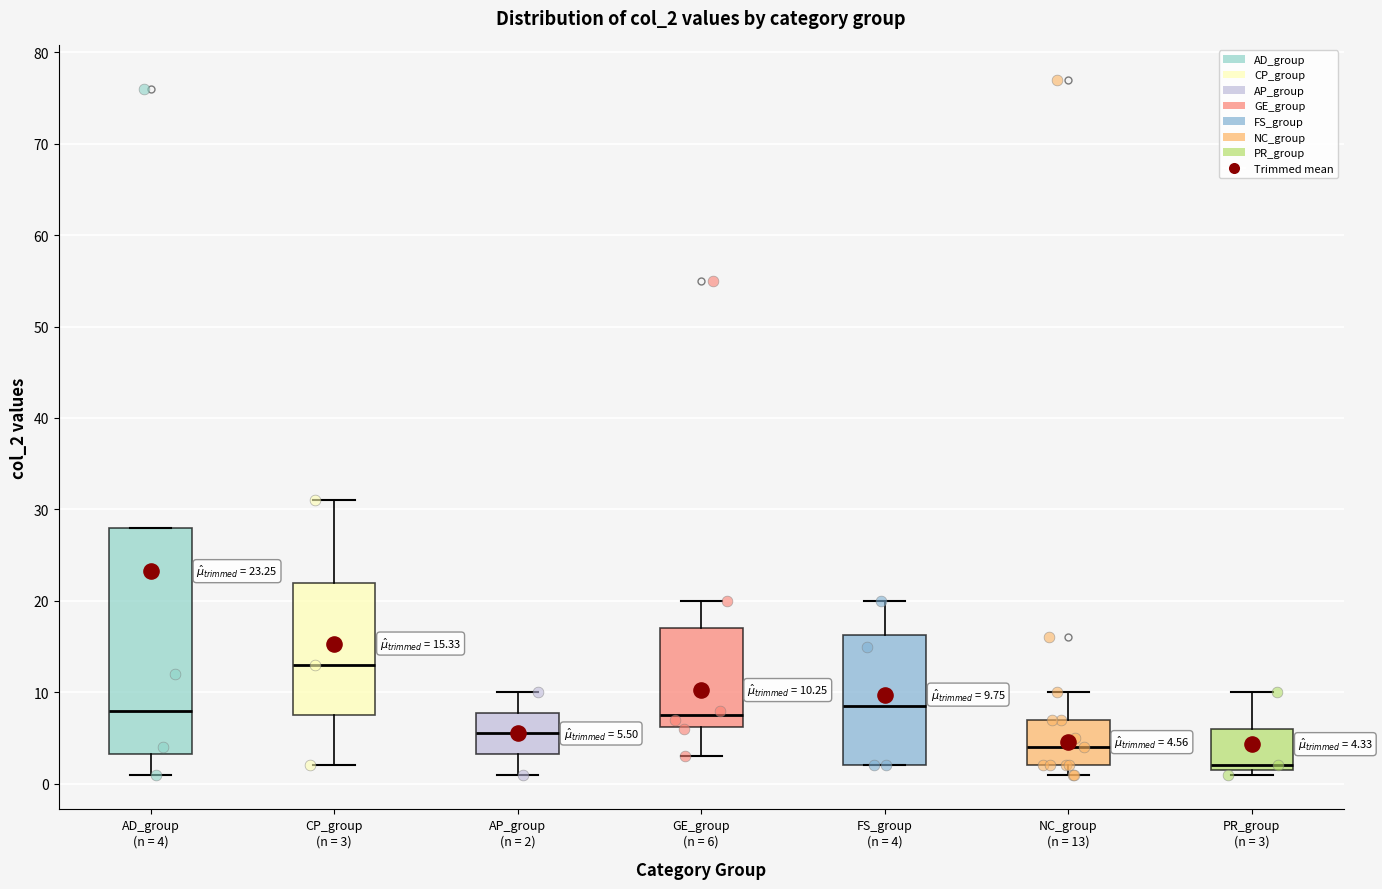

Which box has the highest median line?

CP_group (n = 3)